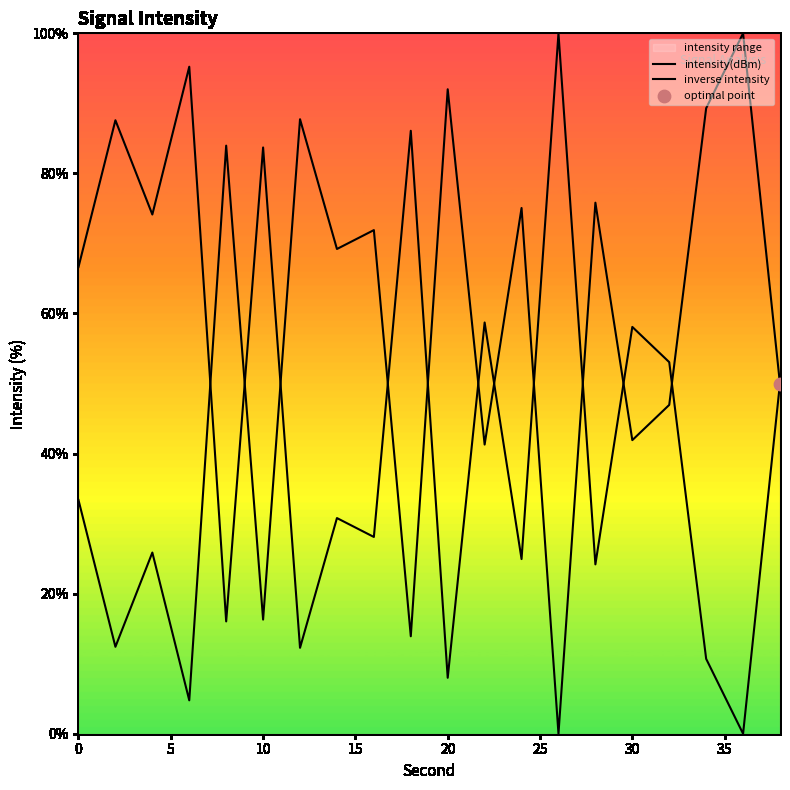

Which series contains the lowest Y value?

intensity(dBm)